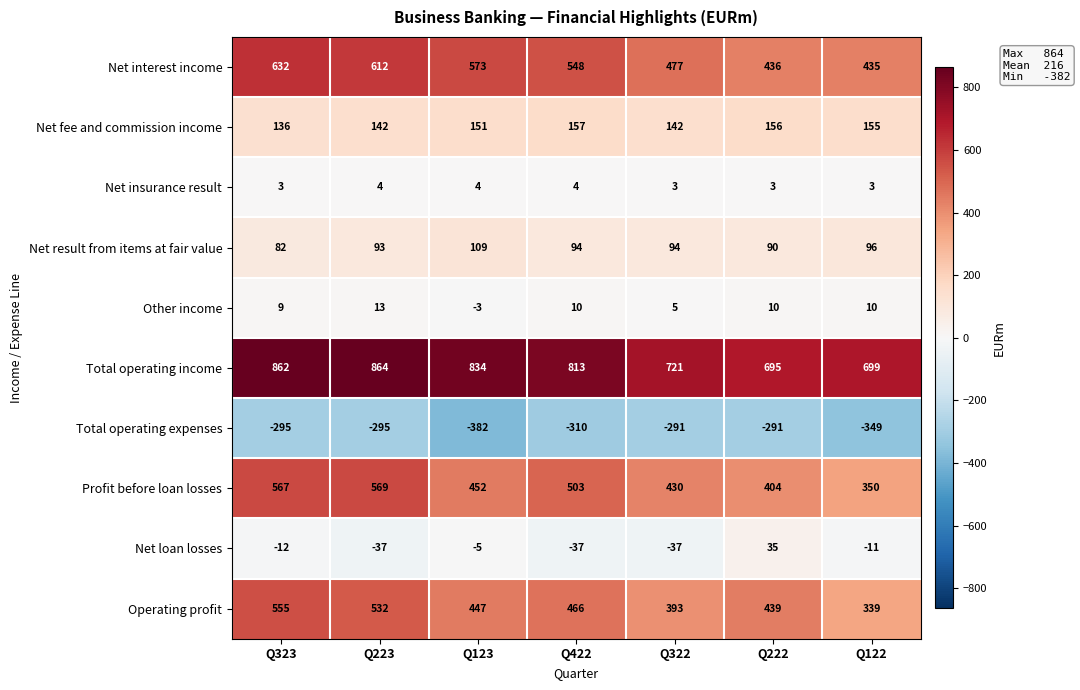

True or false: Net result from items at fair value has a value of 158 at Q222.

False